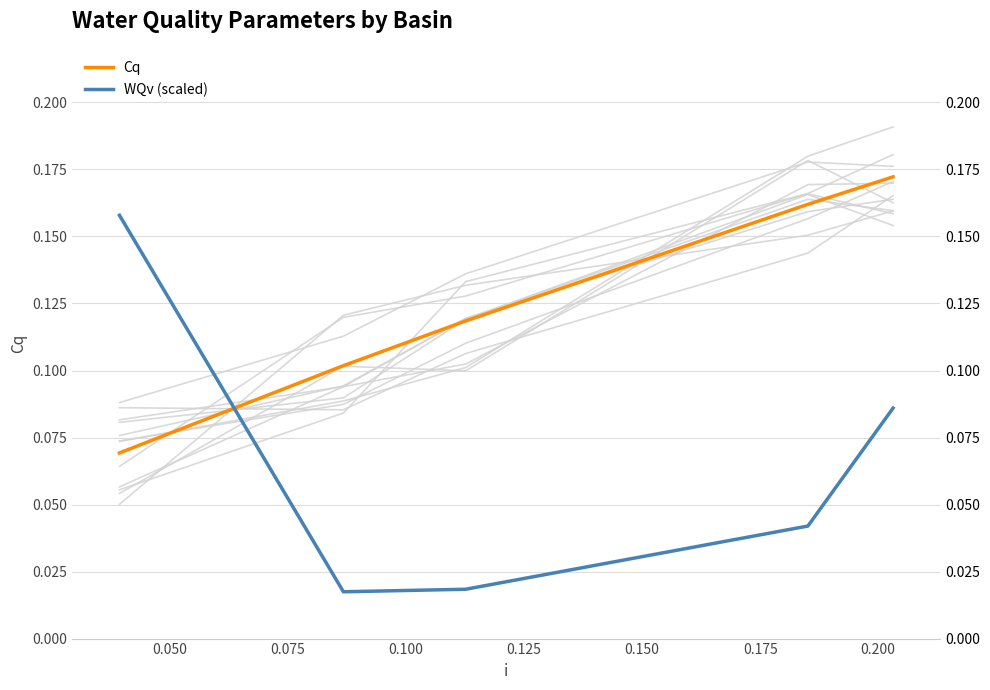

How many lines are shown in the chart?

2